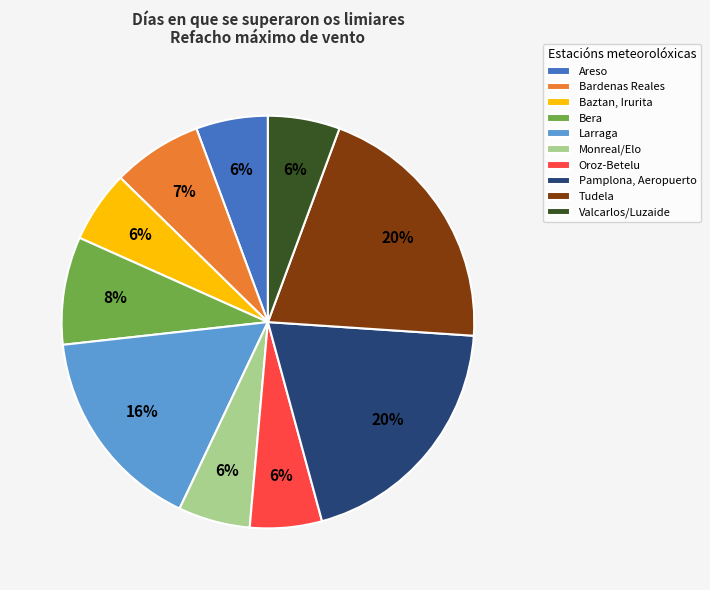

To the nearest percent, what is the average slice percentage?

10%